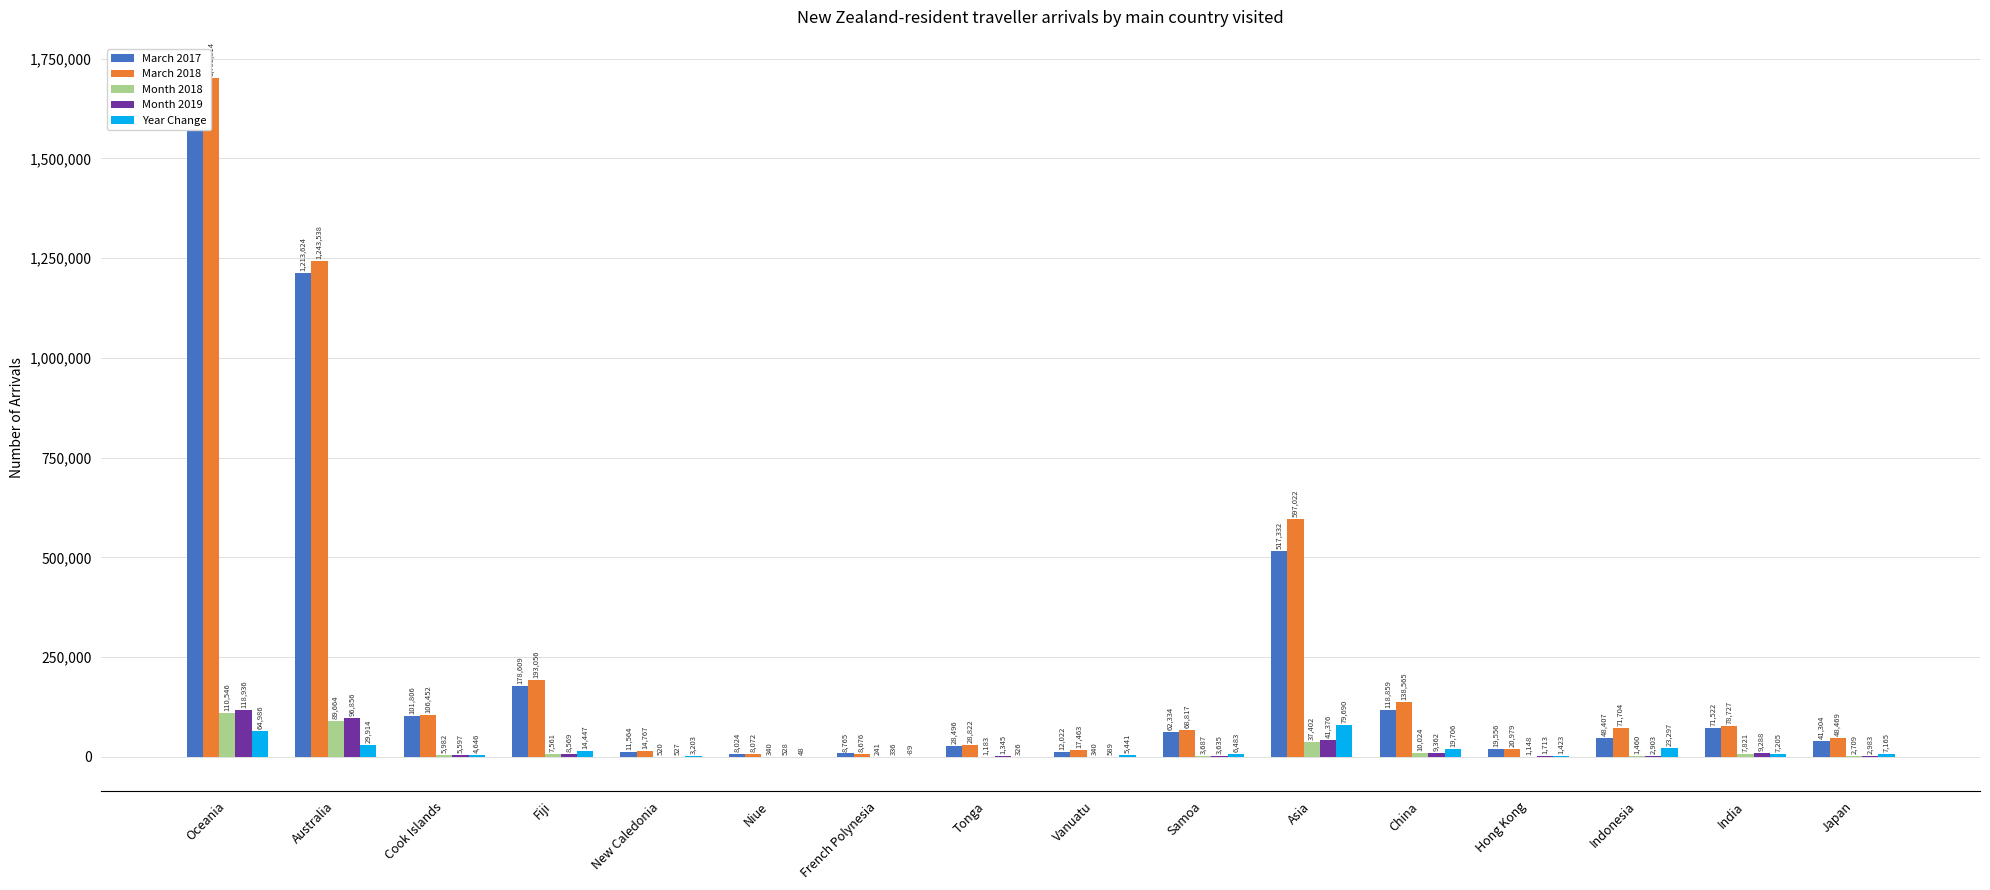

What position from the right is Indonesia?

3